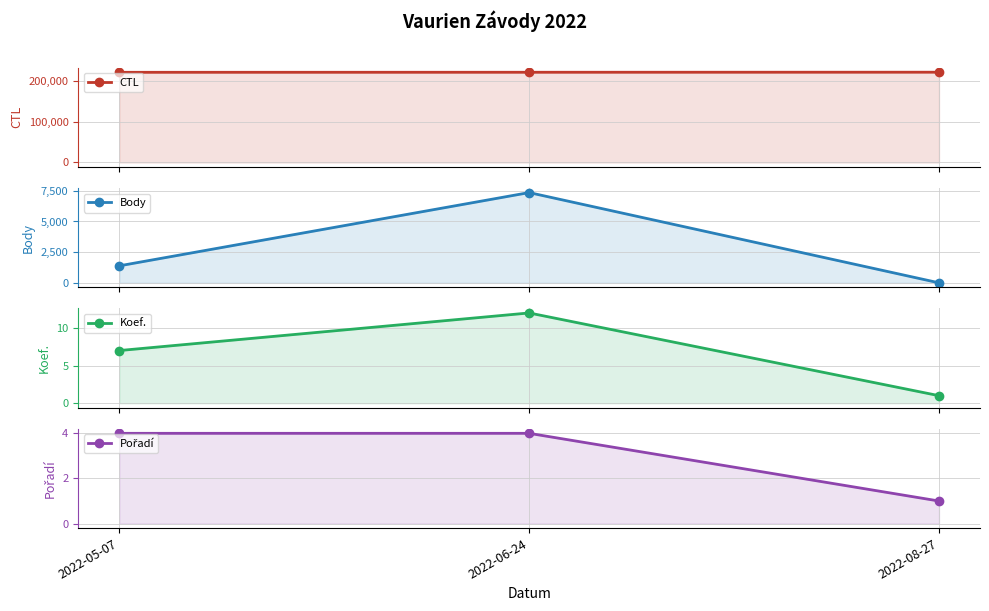

At which label is Pořadí closest to 2?

2022-08-27